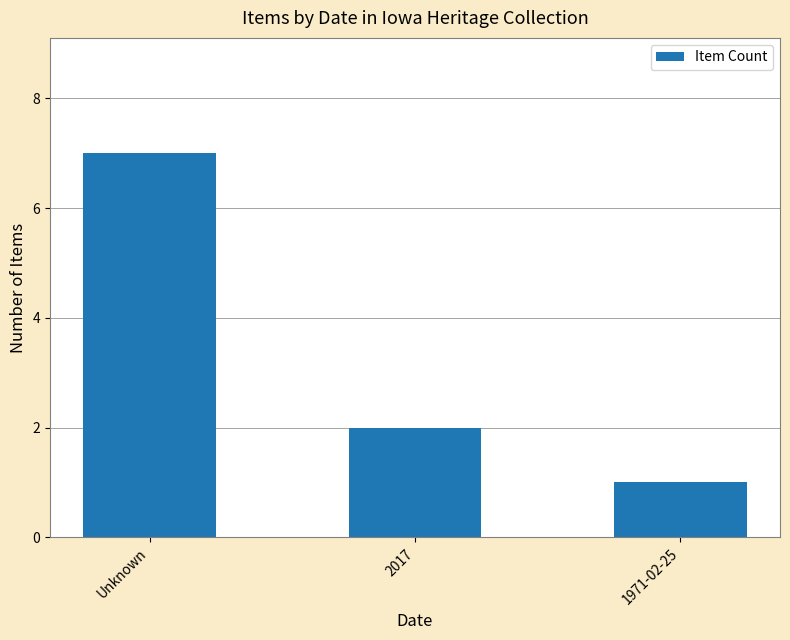

How many bars are there in total?

3